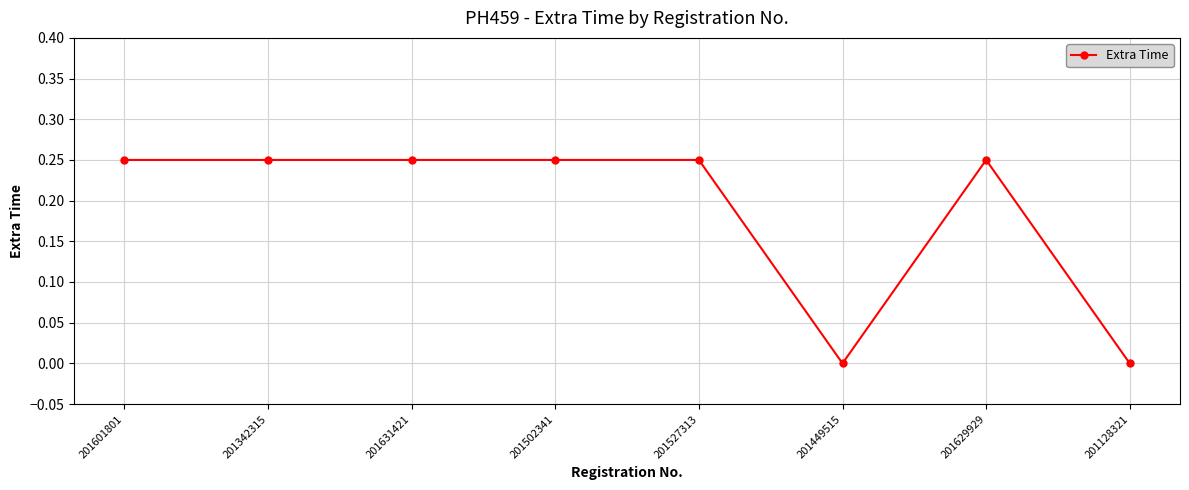

What is the label of the 3rd point from the right?

201449515